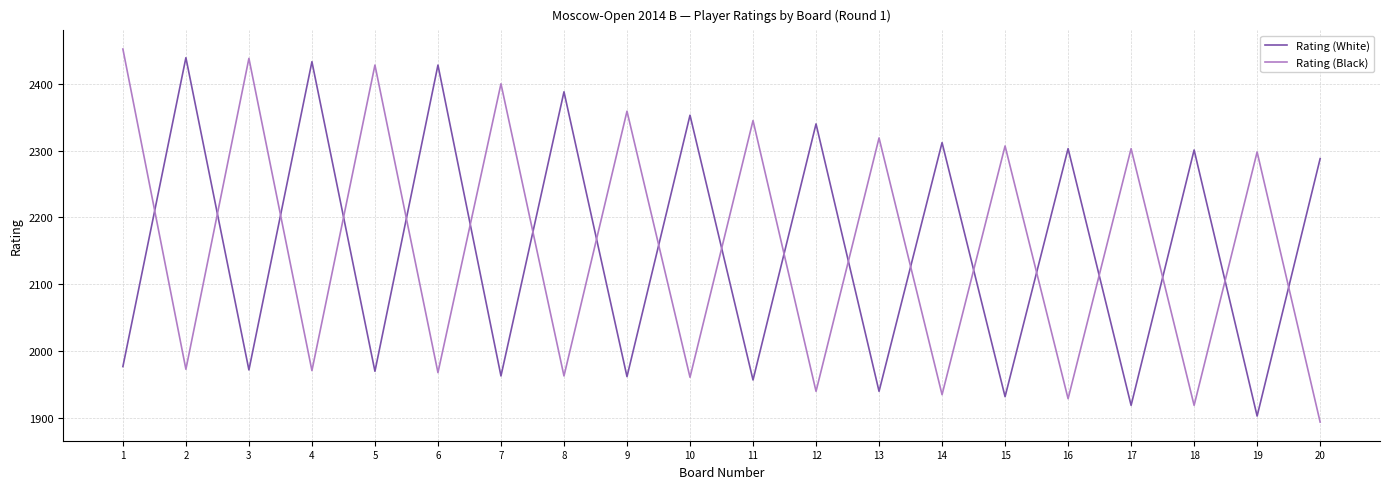

Which label corresponds to the smallest value in the chart?

20